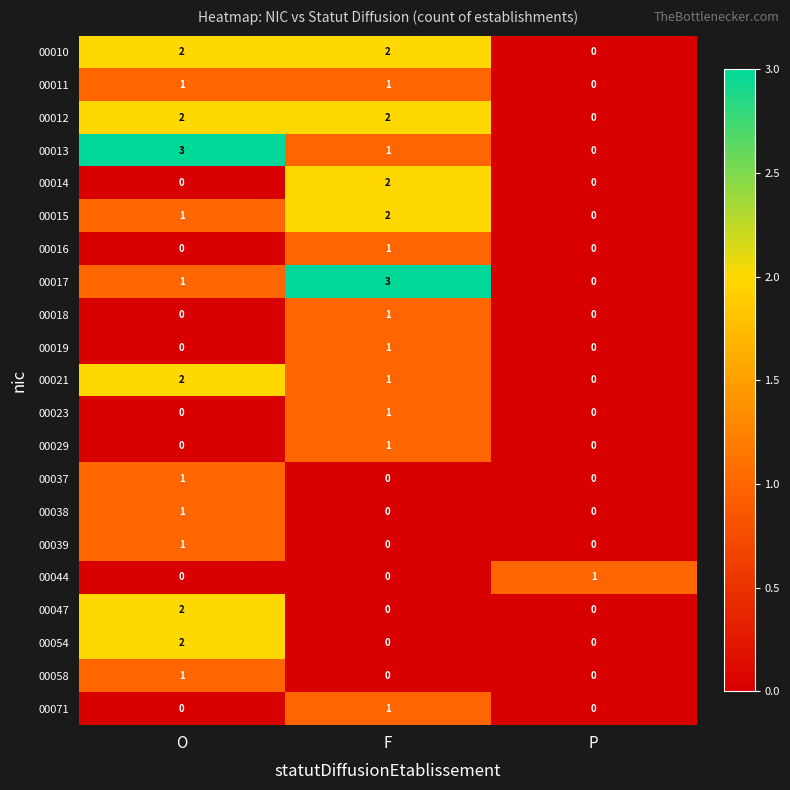

True or false: 00058 has a value of 0 at O.

False